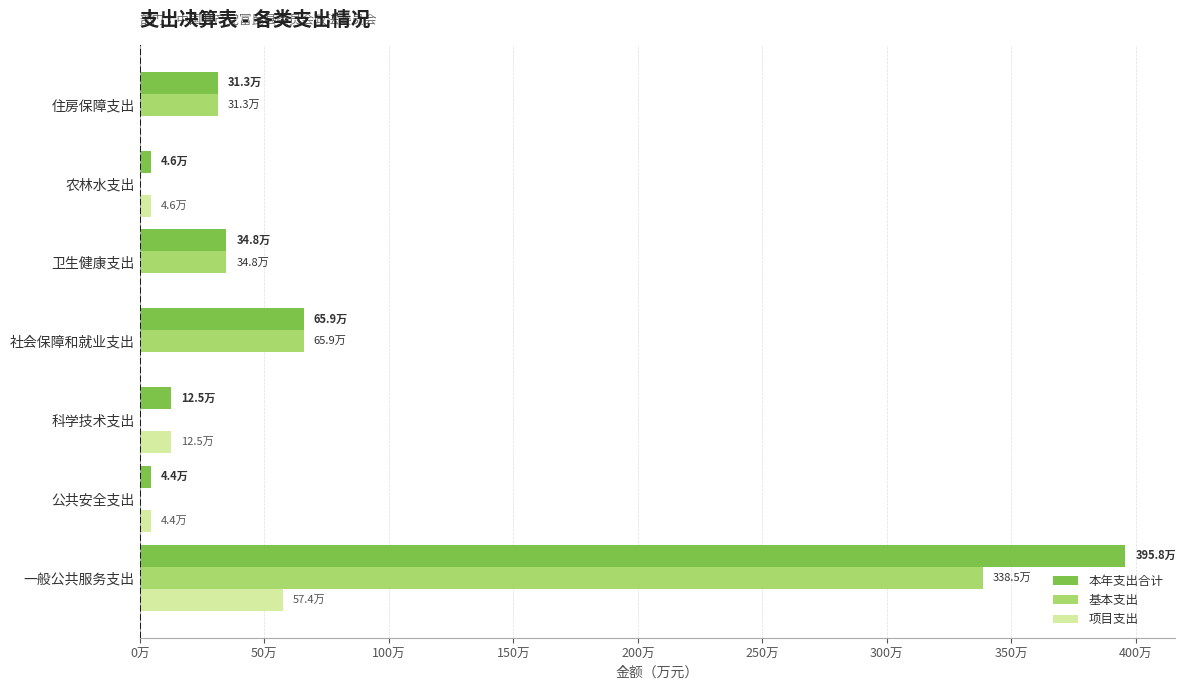

What is the difference between the second highest and second lowest values in the 基本支出 series?

65.9